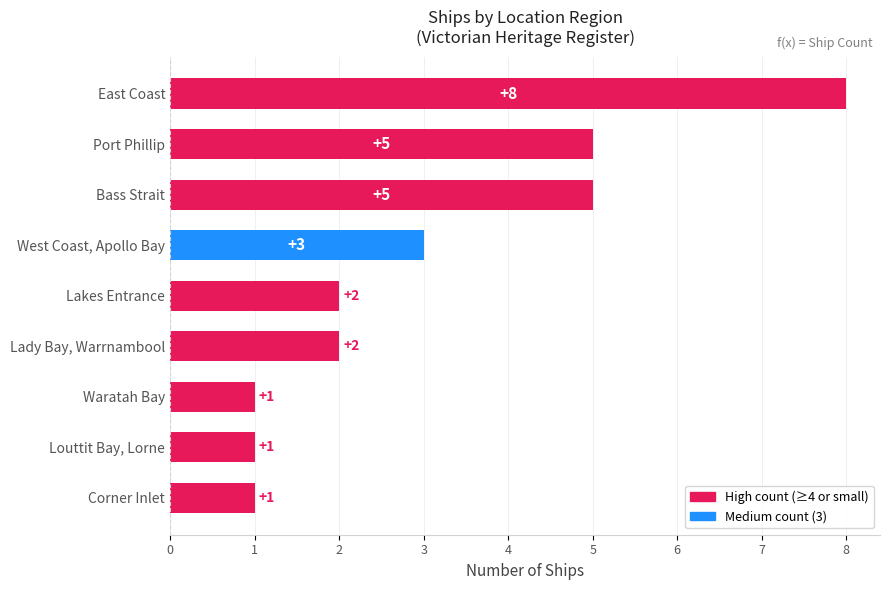

Reading top to bottom, transcribe all the data shown in this chart.

East Coast=8	Port Phillip=5	Bass Strait=5	West Coast, Apollo Bay=3	Lakes Entrance=2	Lady Bay, Warrnambool=2	Waratah Bay=1	Louttit Bay, Lorne=1	Corner Inlet=1